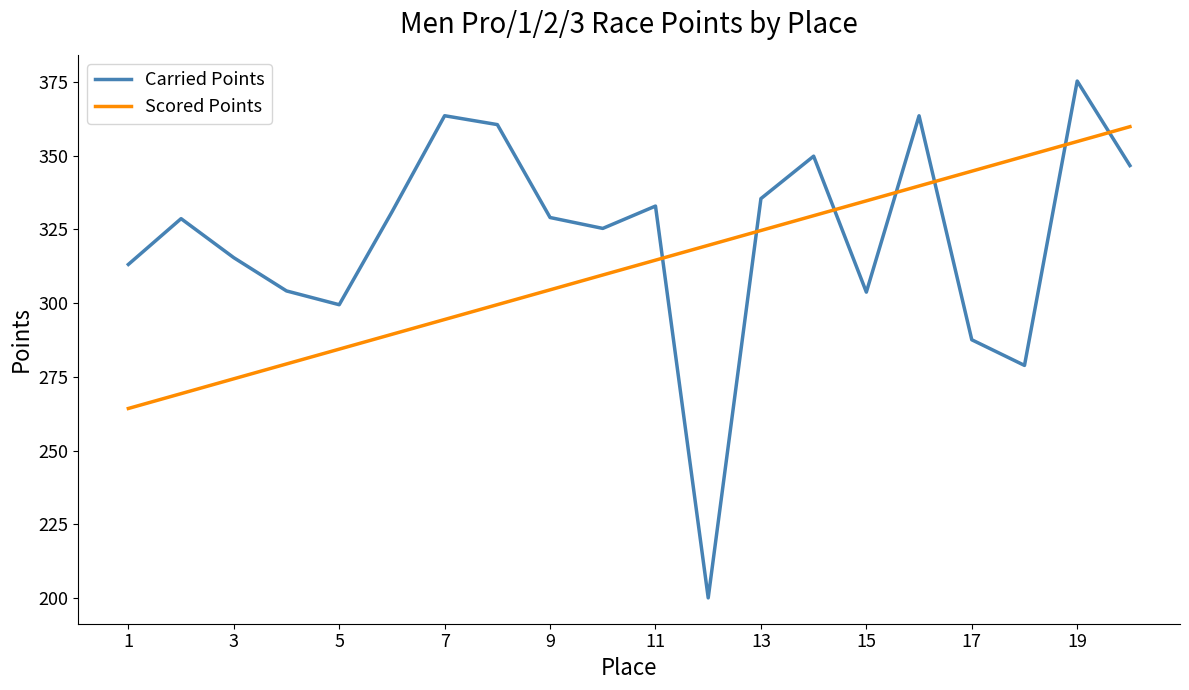

Does the chart have visible grid lines?

No